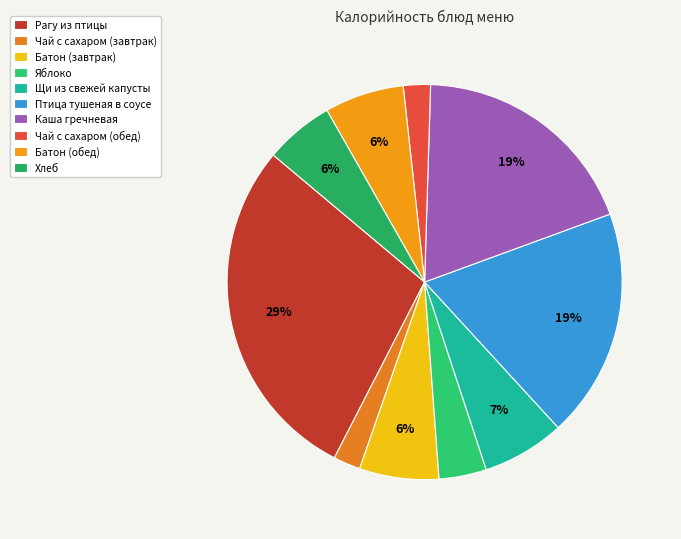

Which category has the smallest portion of the pie?

Чай с сахаром (завтрак)